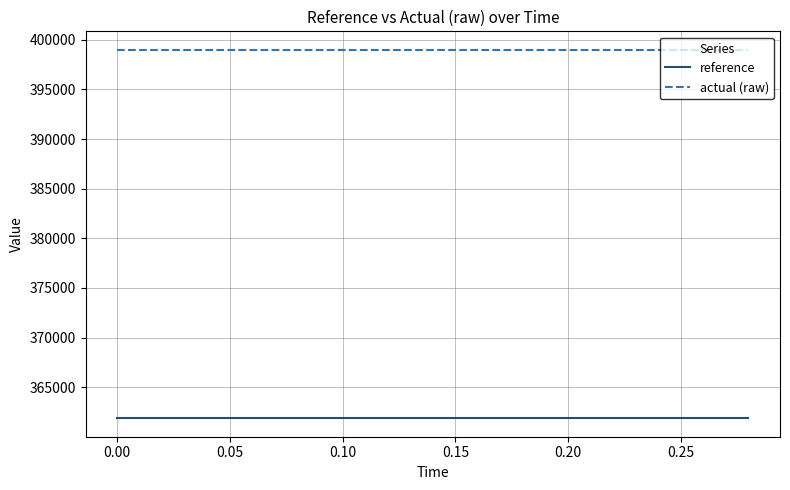

What is the highest value of the reference series?

361862.6